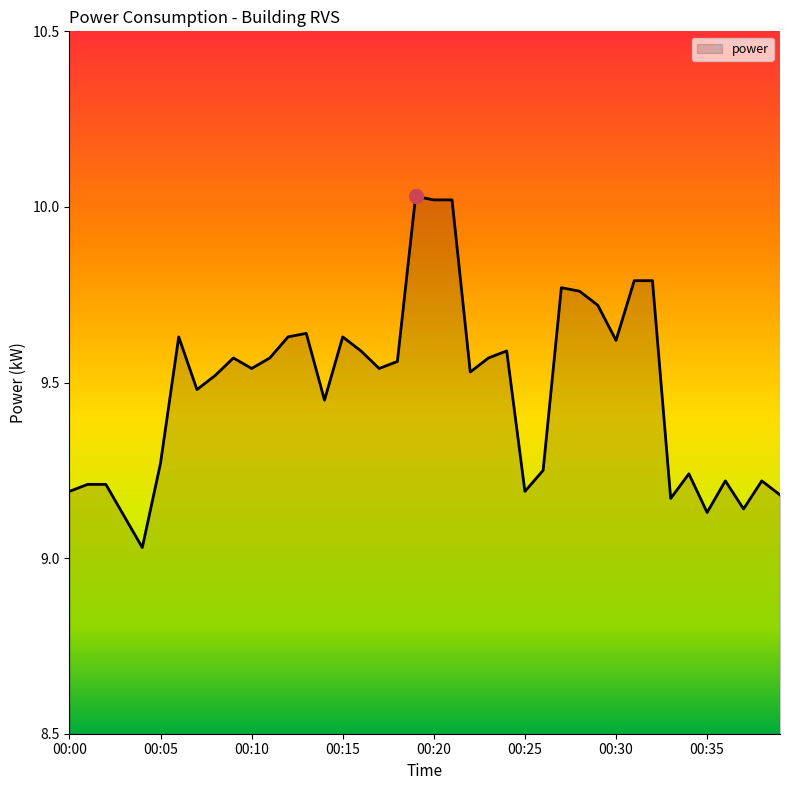

What is the value of the 7th point from the left?

9.6